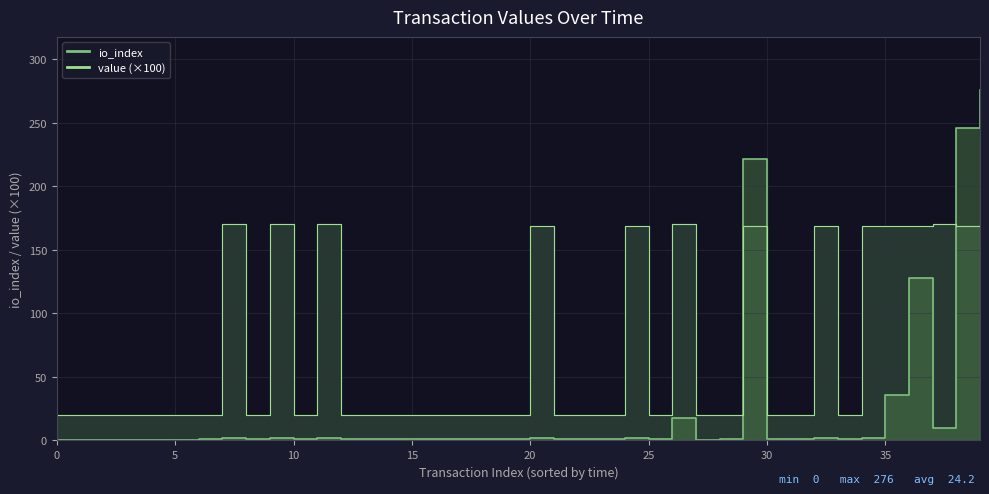

The io_index_line series shows -120.8 at 20. True or false?

False